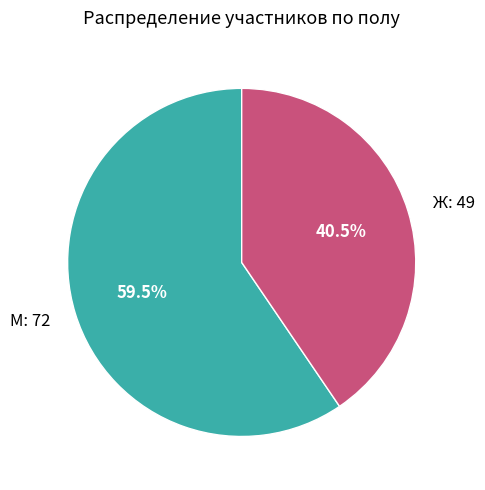

What is the largest slice in the pie chart?

М